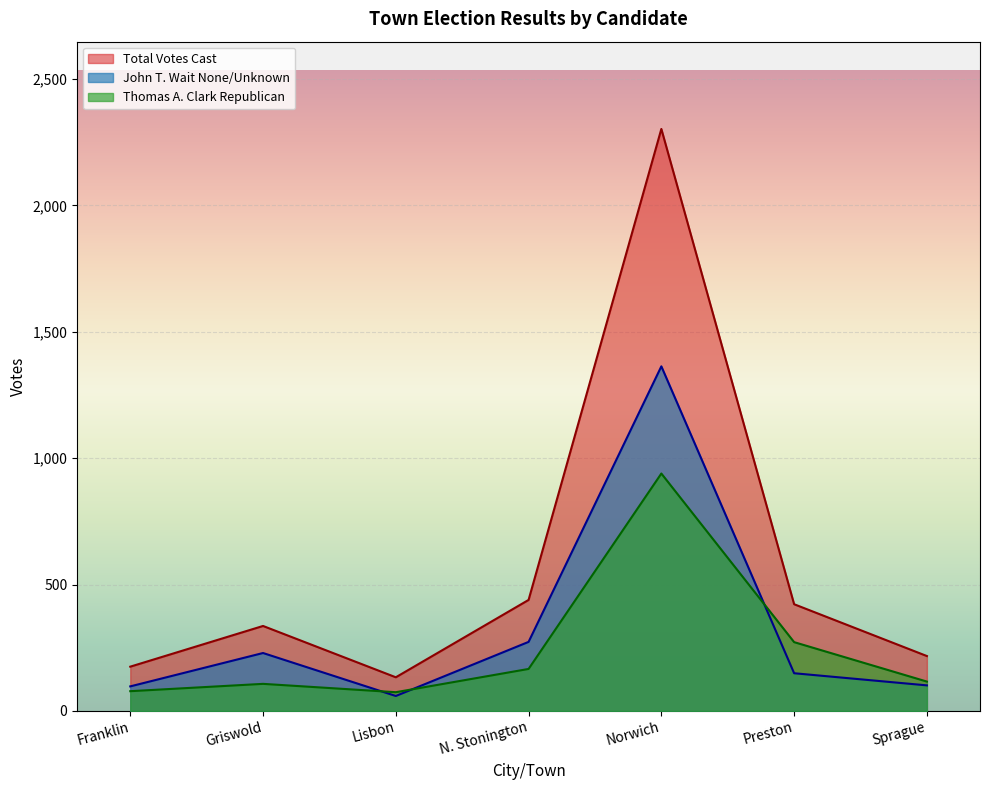

Reading right to left, what are all the values shown in this chart?

John T. Wait None/Unknown: Sprague=101	Preston=149	Norwich=1363	N. Stonington=273	Lisbon=59	Griswold=229	Franklin=97
Thomas A. Clark Republican: Sprague=116	Preston=272	Norwich=939	N. Stonington=166	Lisbon=74	Griswold=107	Franklin=78
Total Votes Cast: Sprague=217	Preston=422	Norwich=2302	N. Stonington=439	Lisbon=133	Griswold=336	Franklin=175